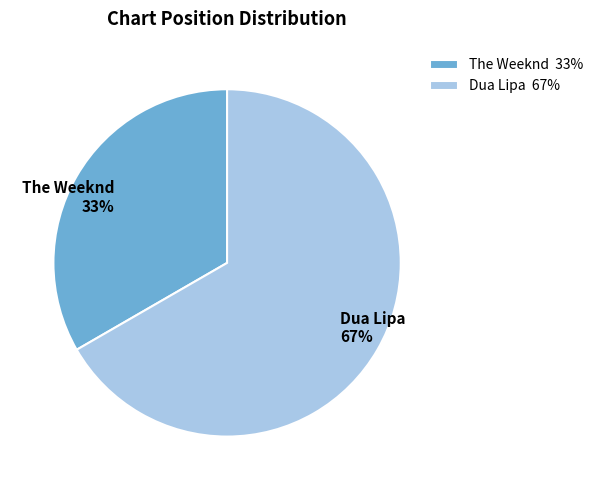

To the nearest percent, what is the average slice percentage?

50%